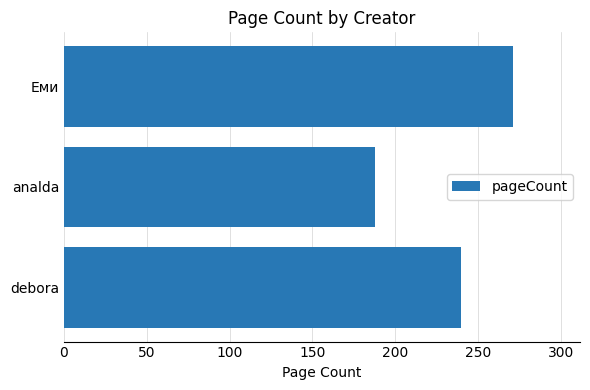

Rank the categories by value from lowest to highest.

analda, debora, Еми